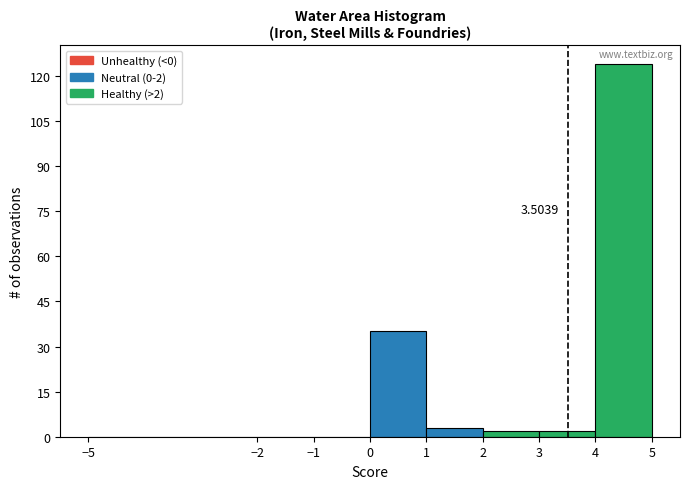

Which range on the x-axis has the tallest bar?

4 to 5